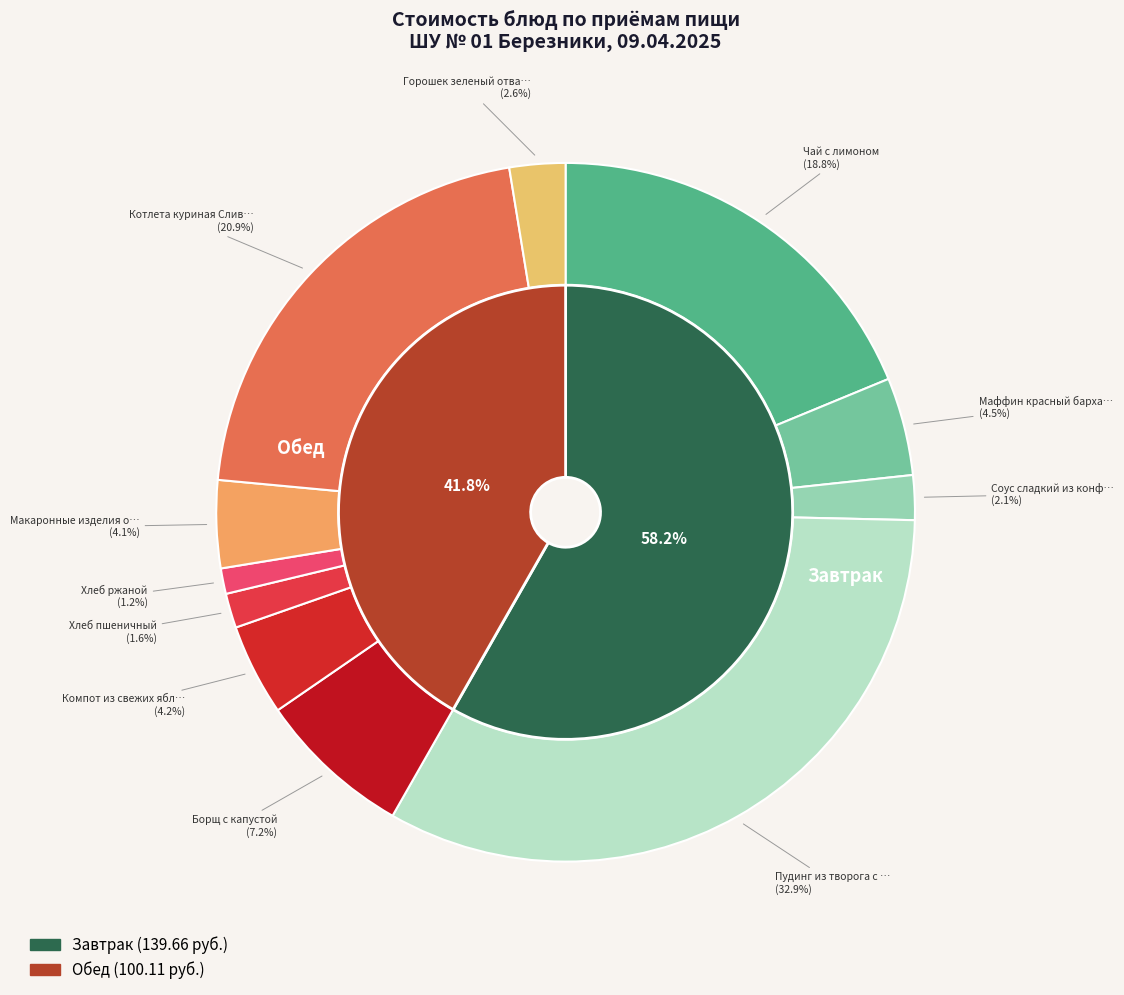

Between Хлеб пшеничный and Макаронные изделия отварные, which is larger?

Макаронные изделия отварные